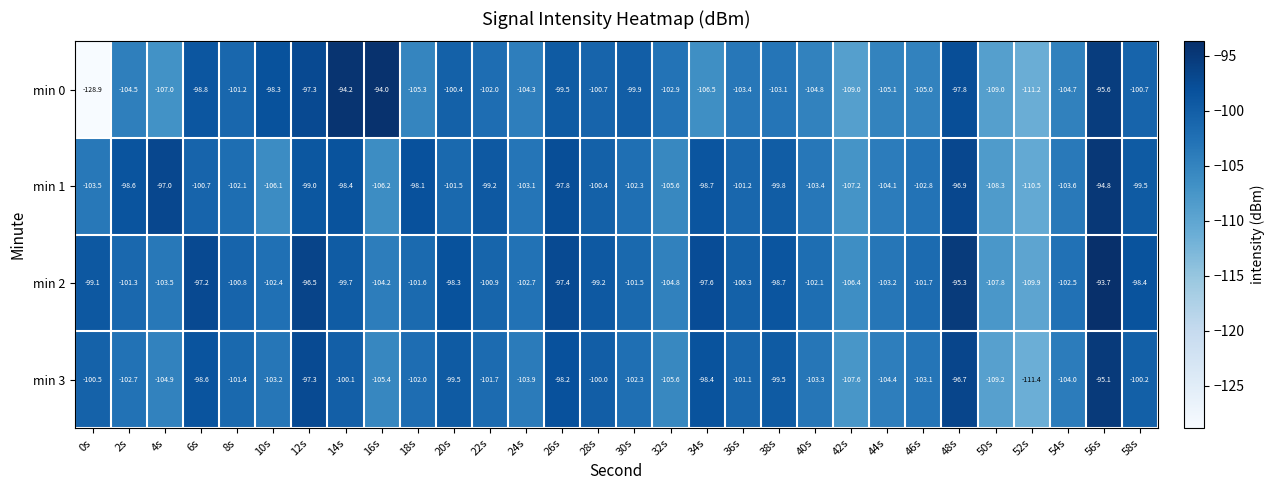

Where does the min 1 series first go above -101?

2s